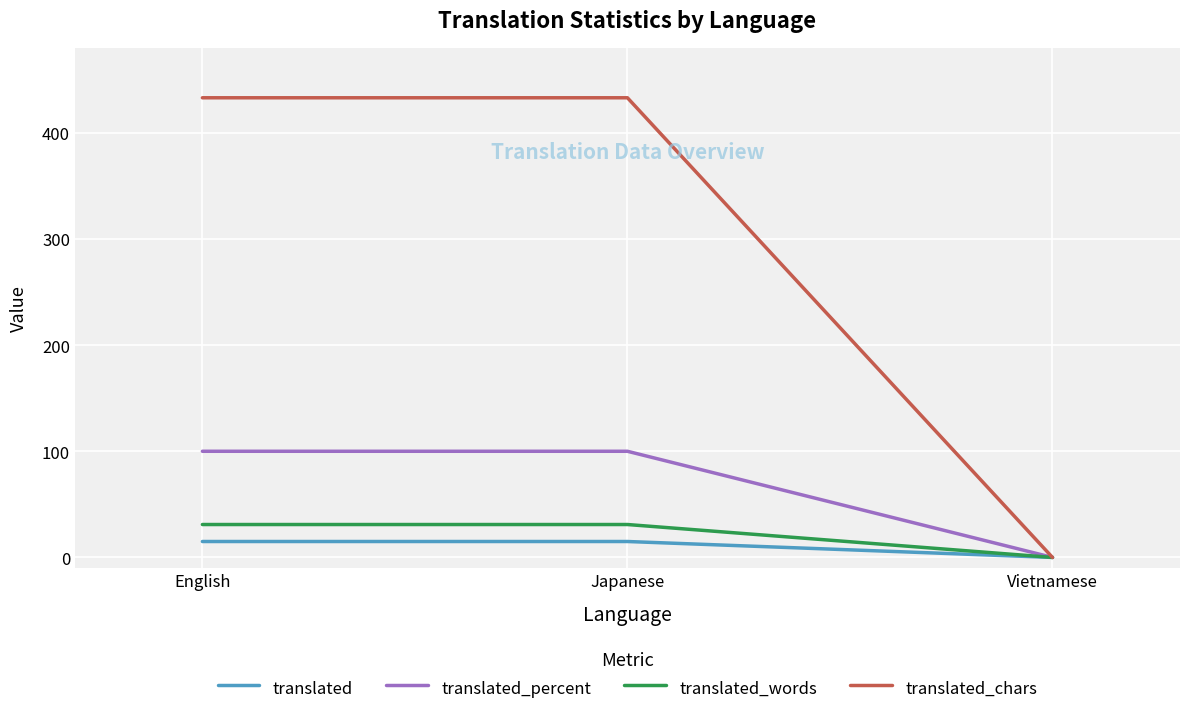

How many translated_percent values are between 0 and 100?

3